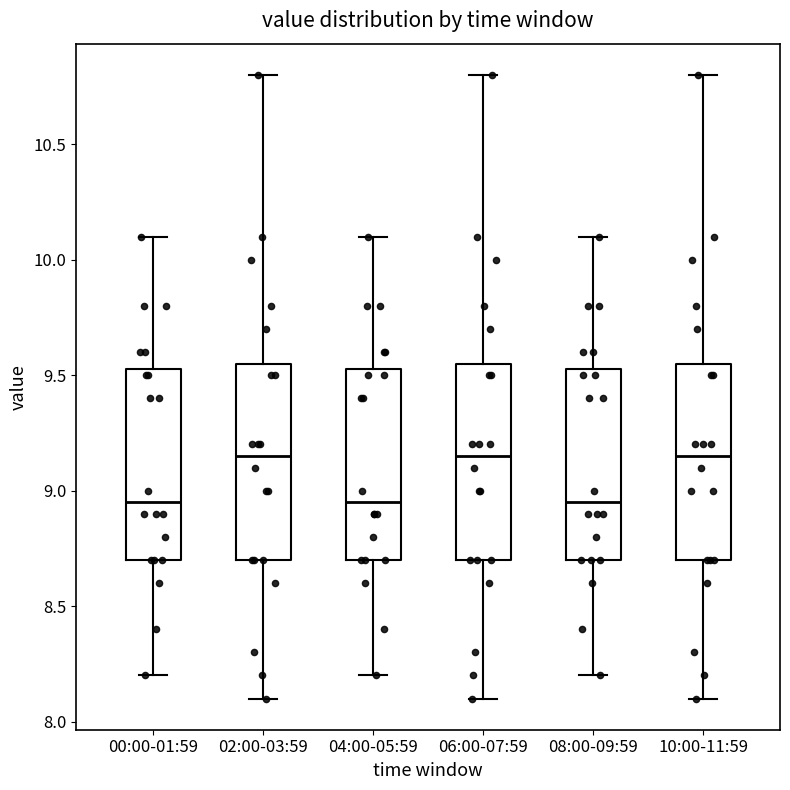

Reading left to right, read every box against the y-axis: the position of its median line, the range the box covers, and the ends of its whiskers. The values are not printed on the chart, so give them approximately, as read against the axis.

00:00-01:59: median 8.95, box 8.70 to 9.55, whiskers 8.20 to 10.10
02:00-03:59: median 9.15, box 8.70 to 9.55, whiskers 8.10 to 10.80
04:00-05:59: median 8.95, box 8.70 to 9.55, whiskers 8.20 to 10.10
06:00-07:59: median 9.15, box 8.70 to 9.55, whiskers 8.10 to 10.80
08:00-09:59: median 8.95, box 8.70 to 9.55, whiskers 8.20 to 10.10
10:00-11:59: median 9.15, box 8.70 to 9.55, whiskers 8.10 to 10.80